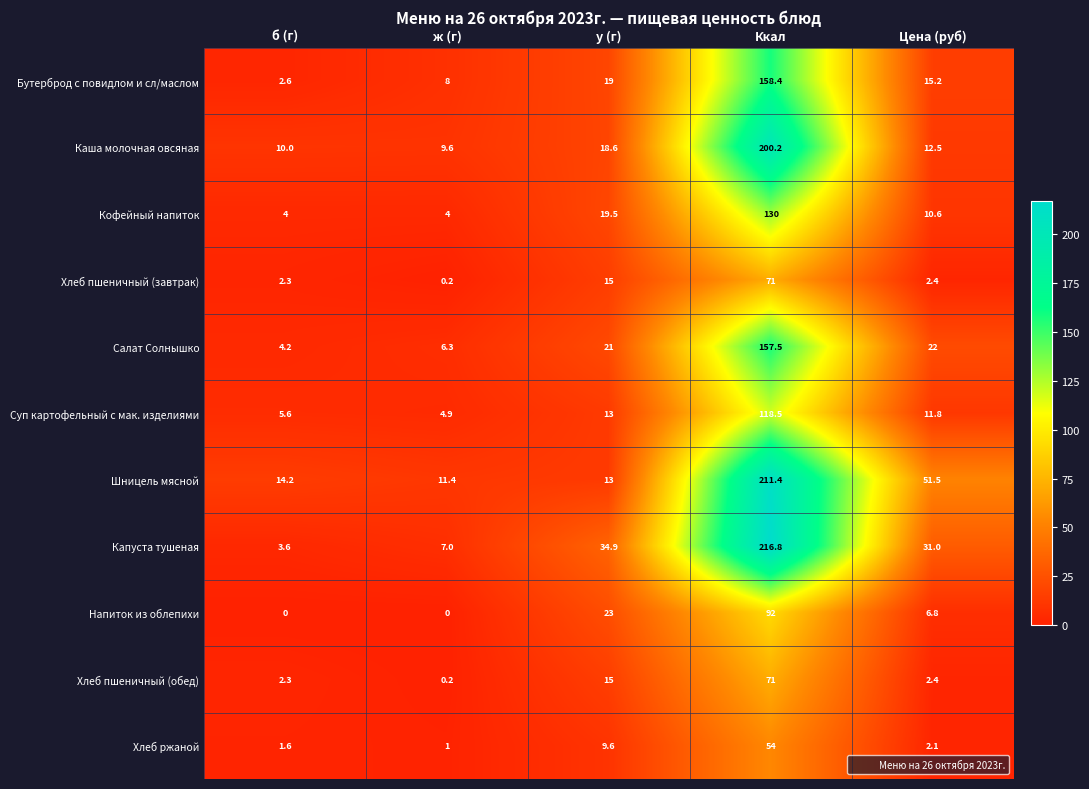

True or false: Шницель мясной has a value of 14.2 at б (г).

True